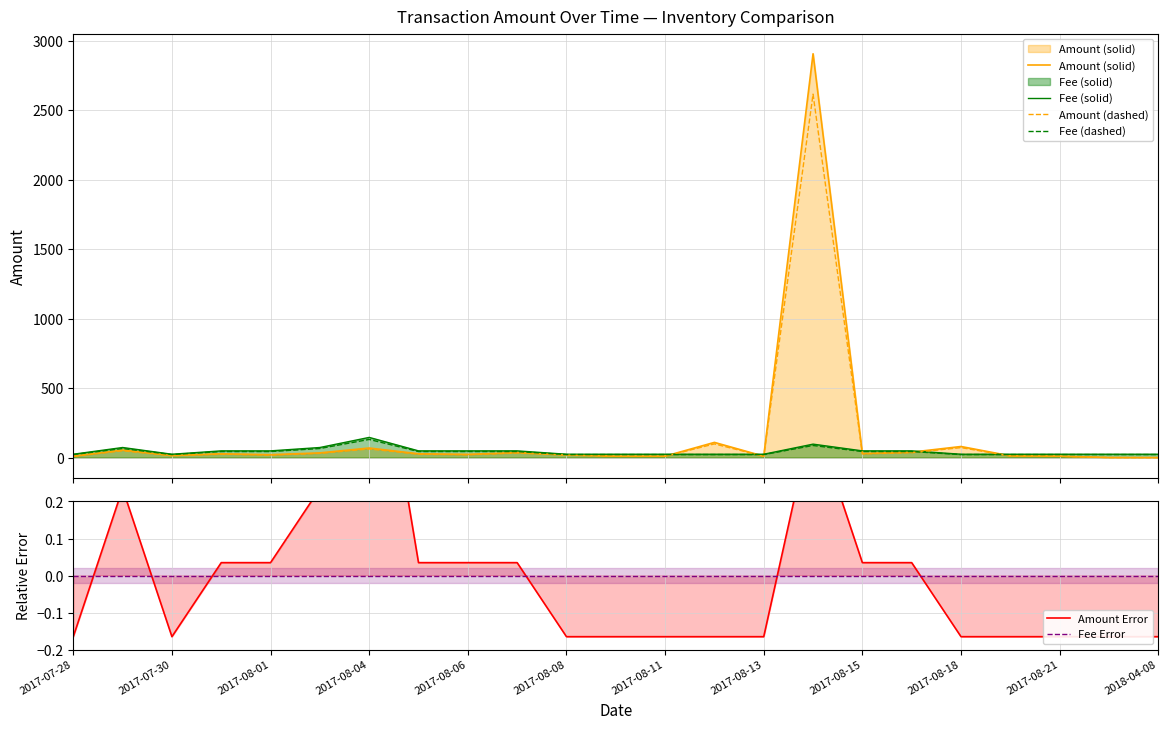

Is the value of Amount (dashed) at 19 greater than the value of Amount Error at 2017-08-13?

Yes